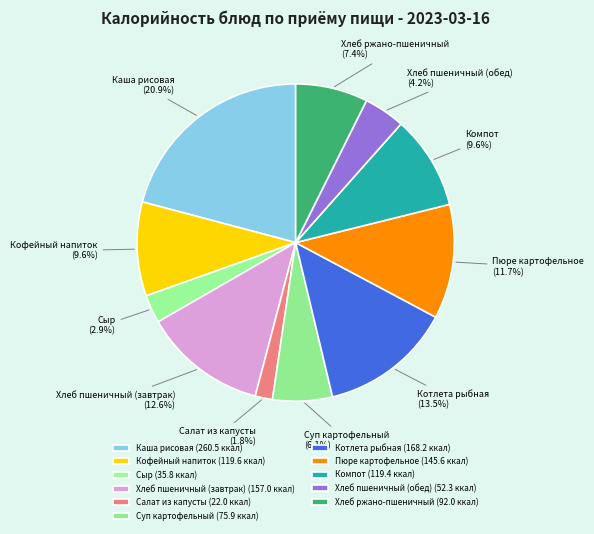

To the nearest percent, what is the average slice percentage?

9%